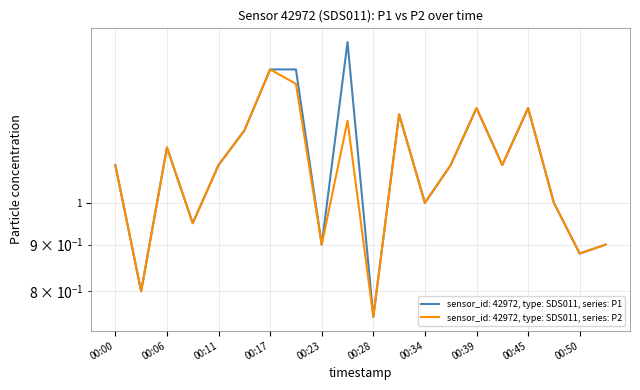

What is the highest value of the P1 series?

1.5